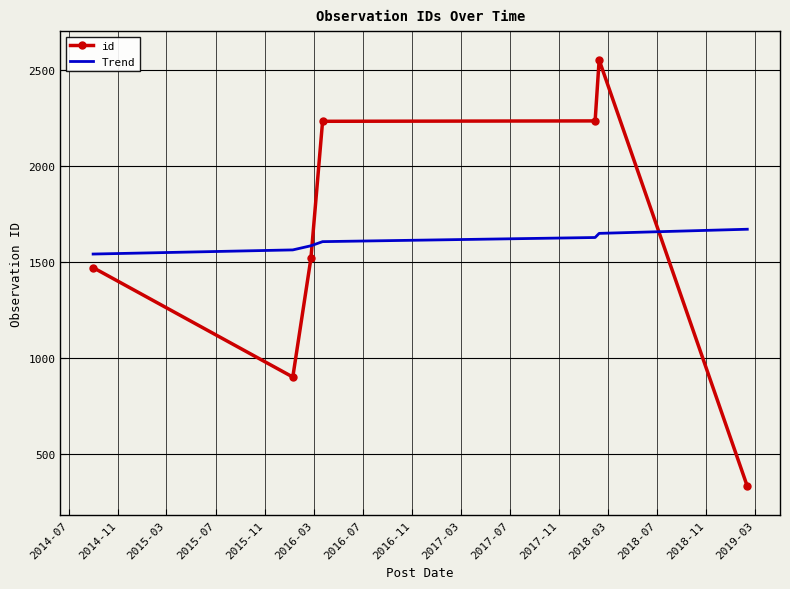

How many times do Trend and id cross each other?

2